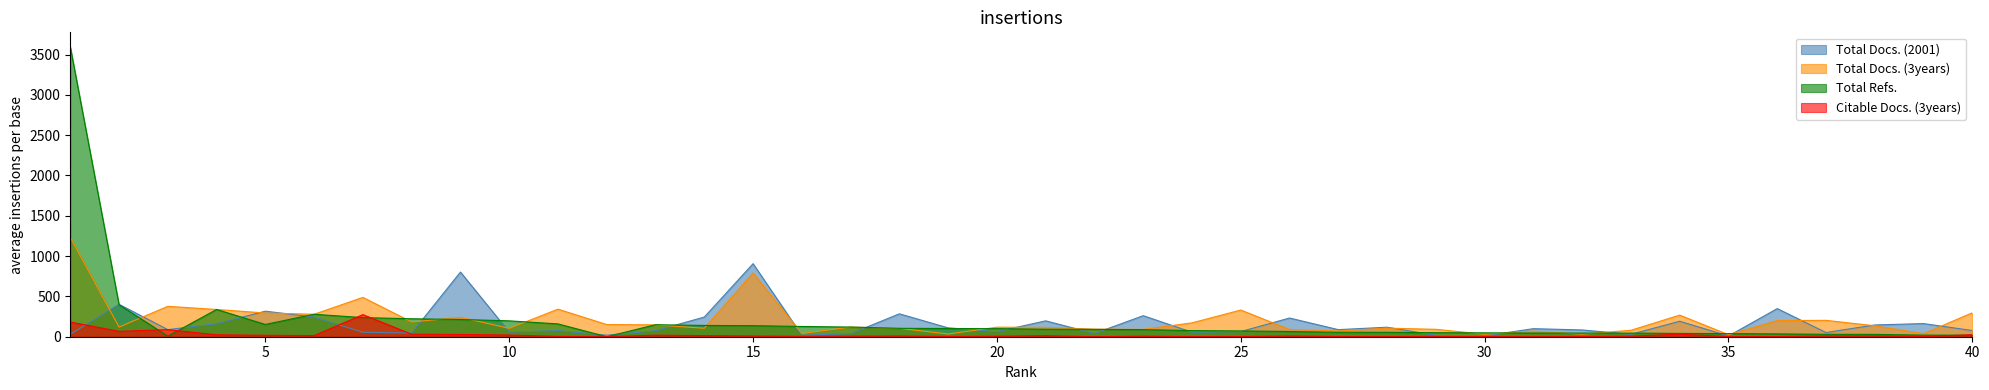

Which label corresponds to the smallest value in the chart?

12